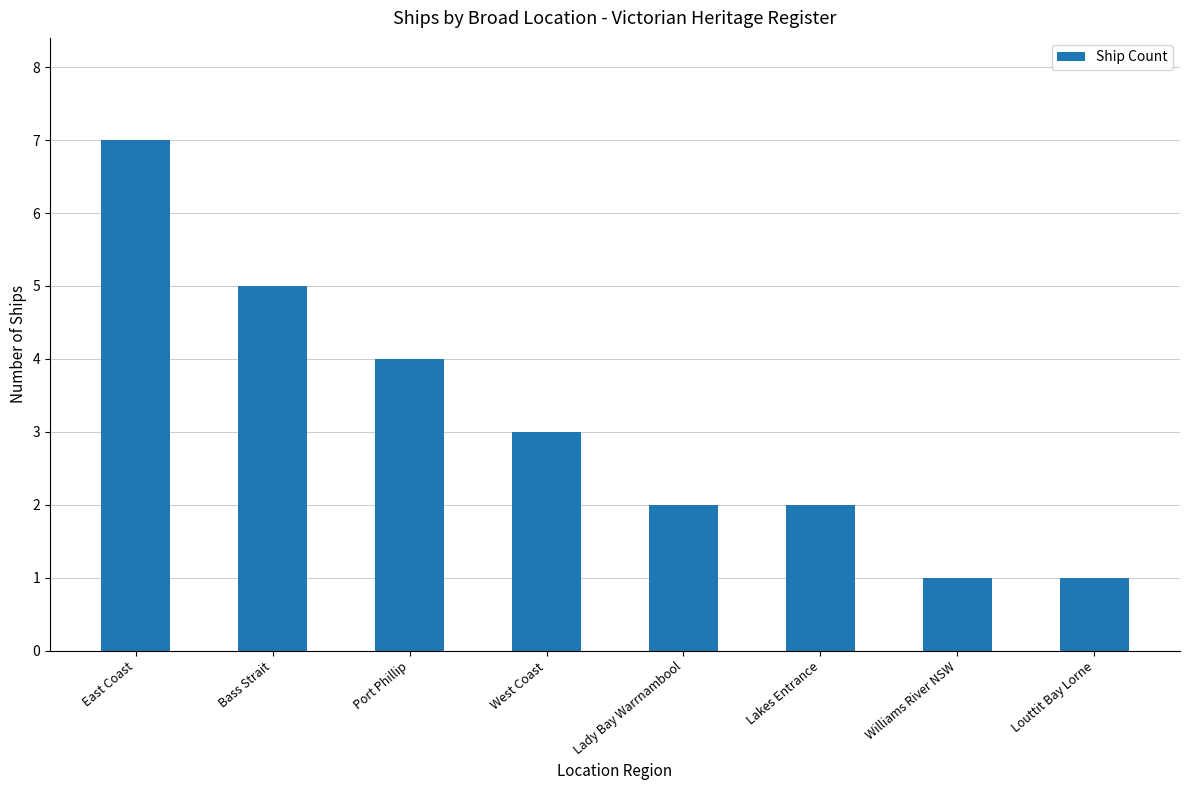

What is the change in value from Bass Strait to Lady Bay Warrnambool?

-3